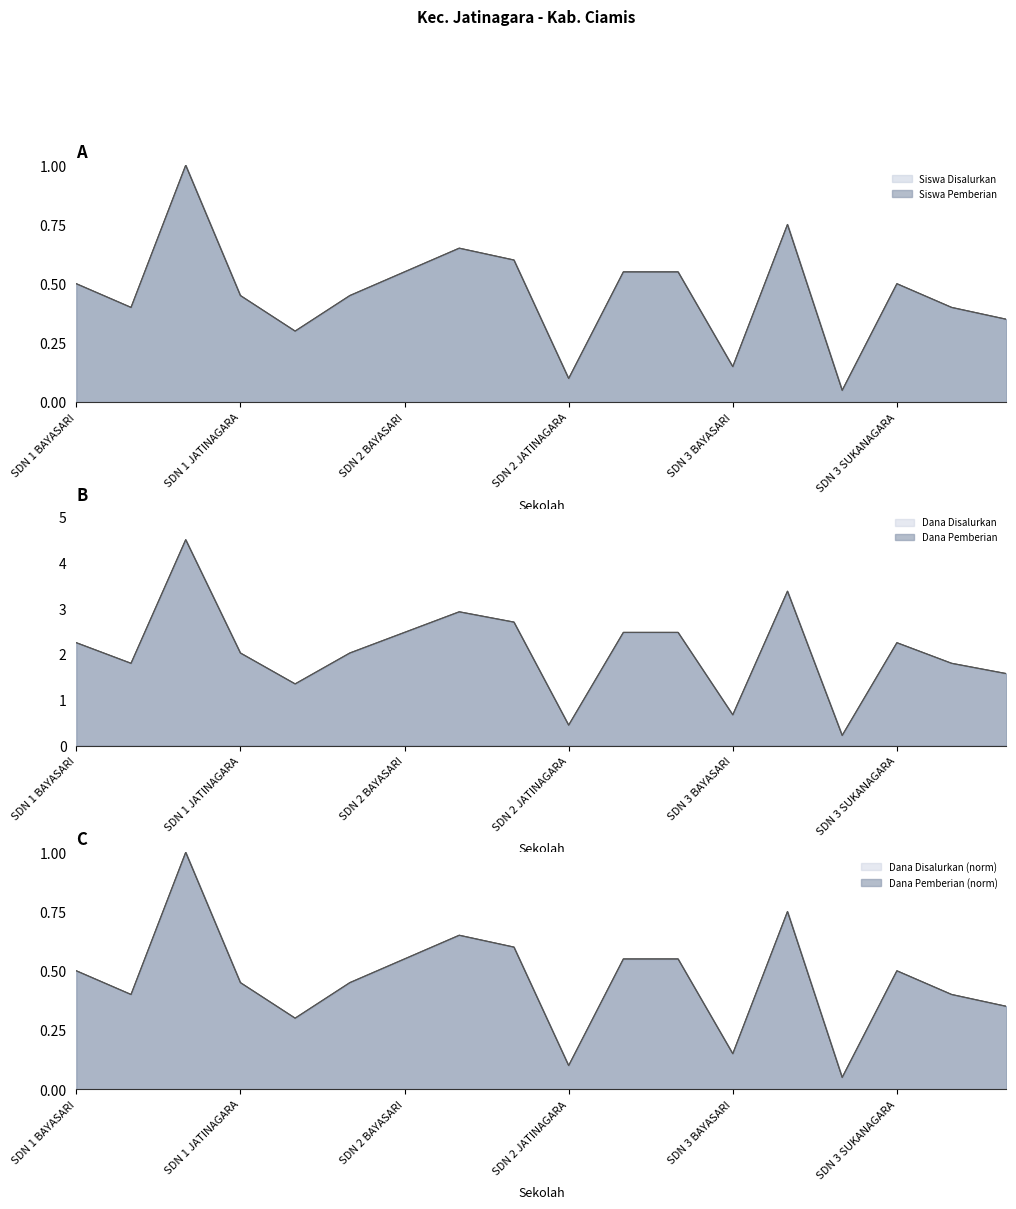

What value does the Dana Disalurkan series have at SDN 1 MULYASARI?

1.4